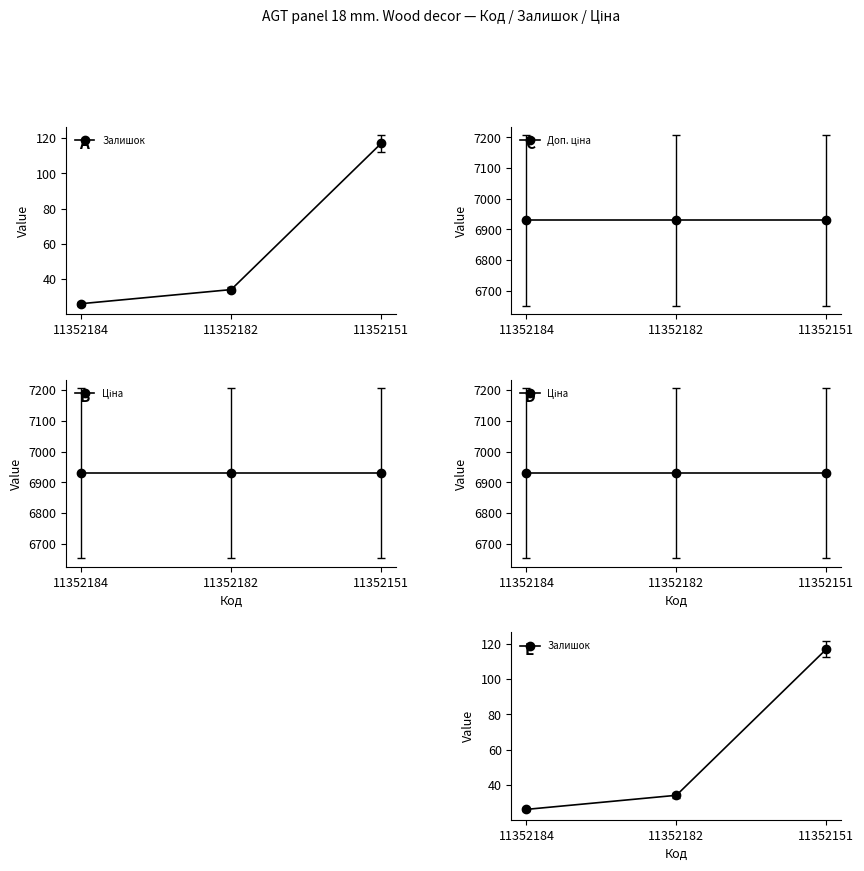

Between 11352184 and 11352182, which is larger?

11352182